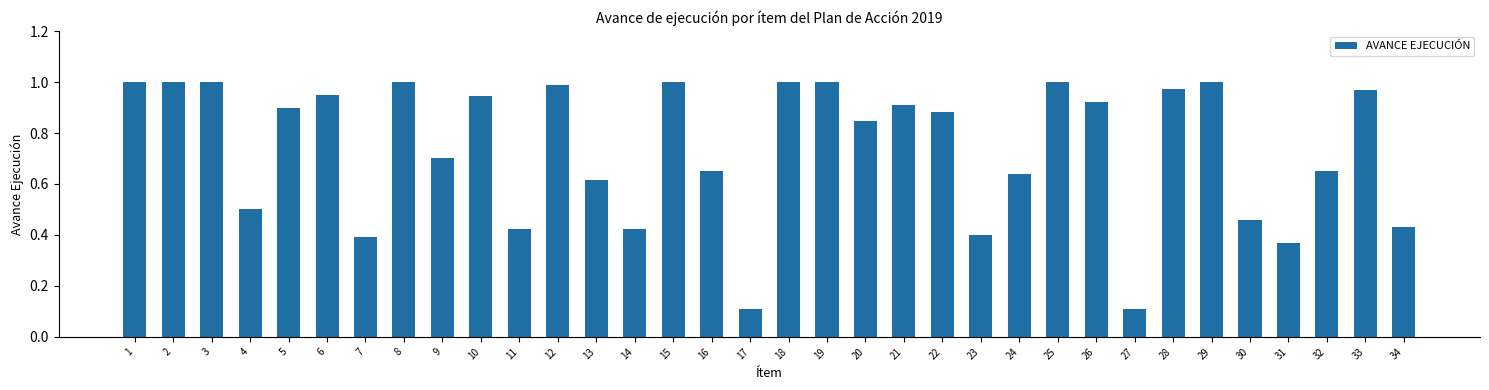

What is the sum of the values at 33 and 21?

1.9